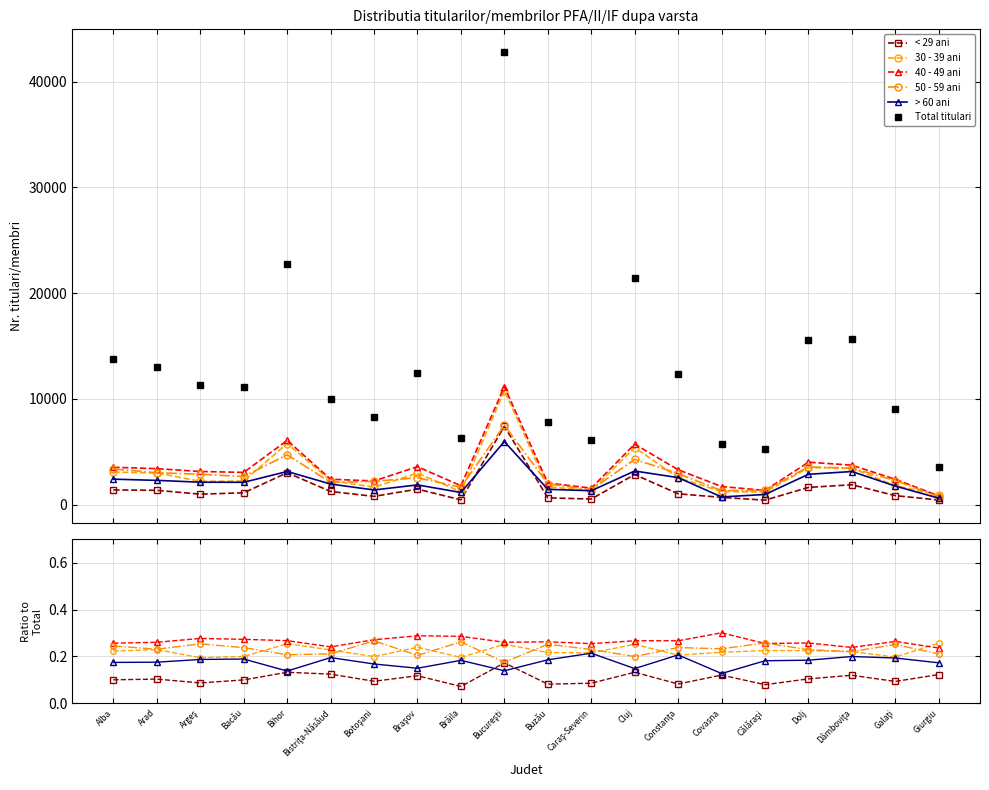

What is the difference between the maximum and minimum values in the 50 - 59 ani series?

0.1